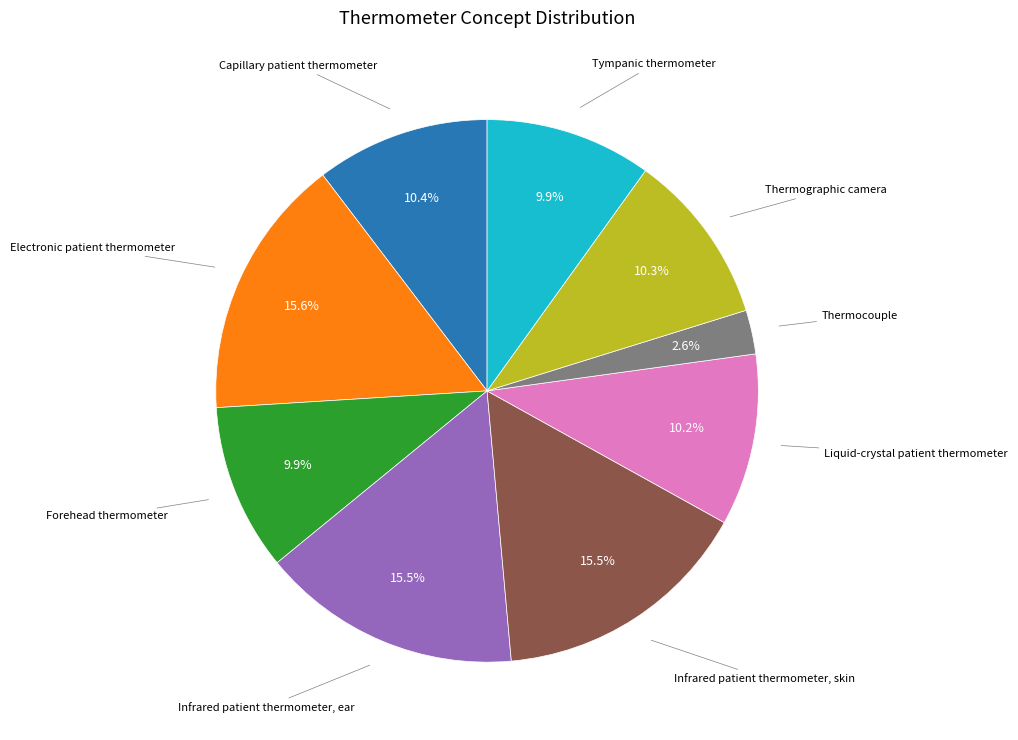

Is there any slice that represents more than half of the pie?

No